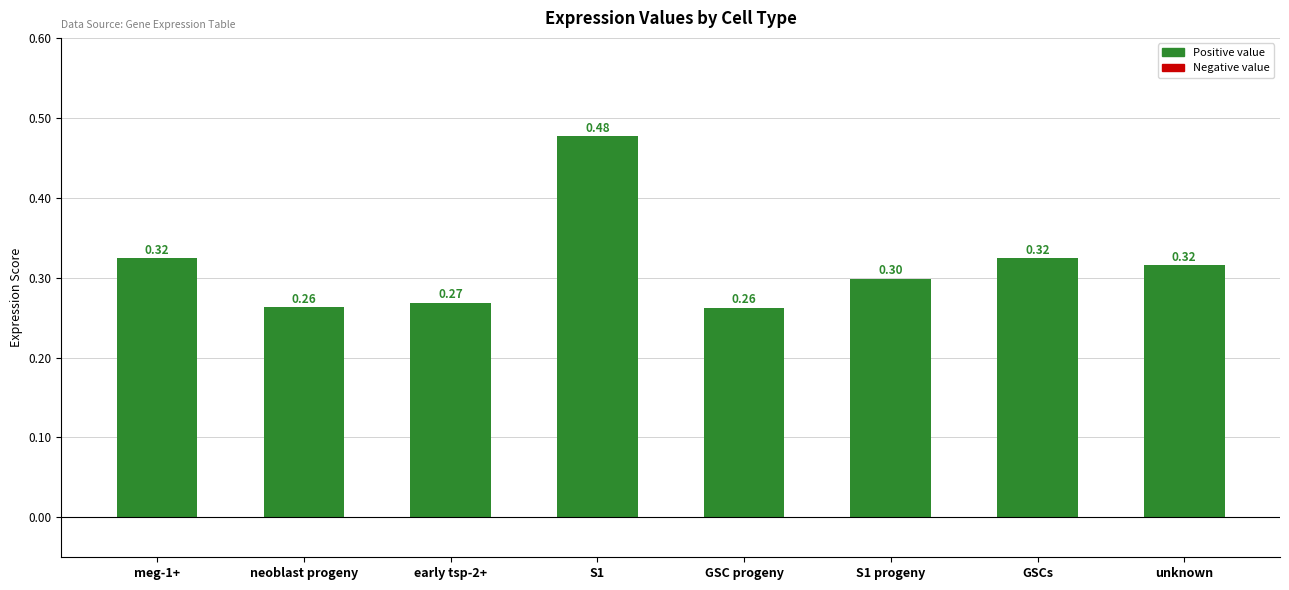

What is the difference between the maximum and minimum values?

0.2